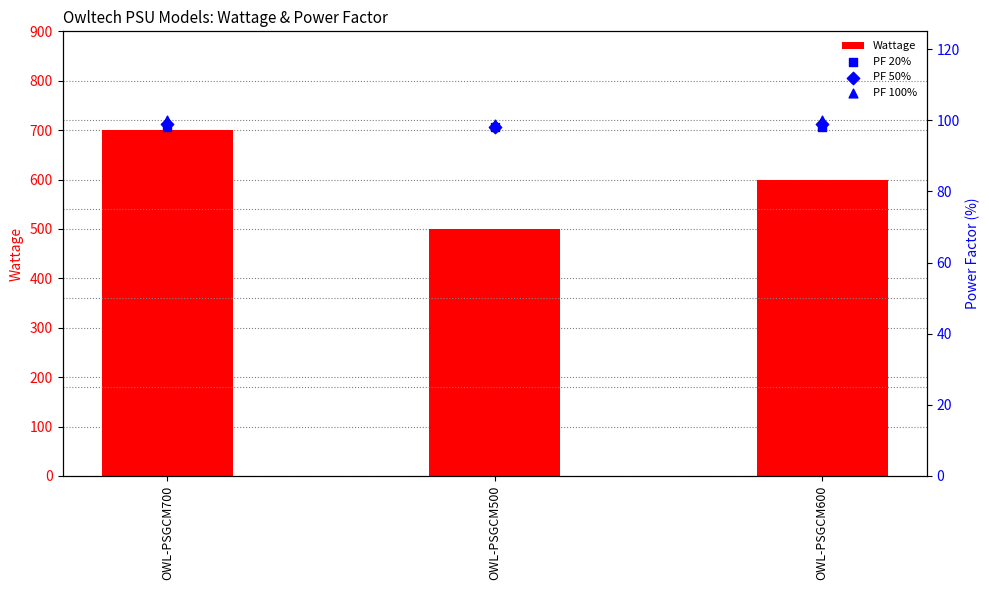

Which series contains the highest Y value?

Wattage